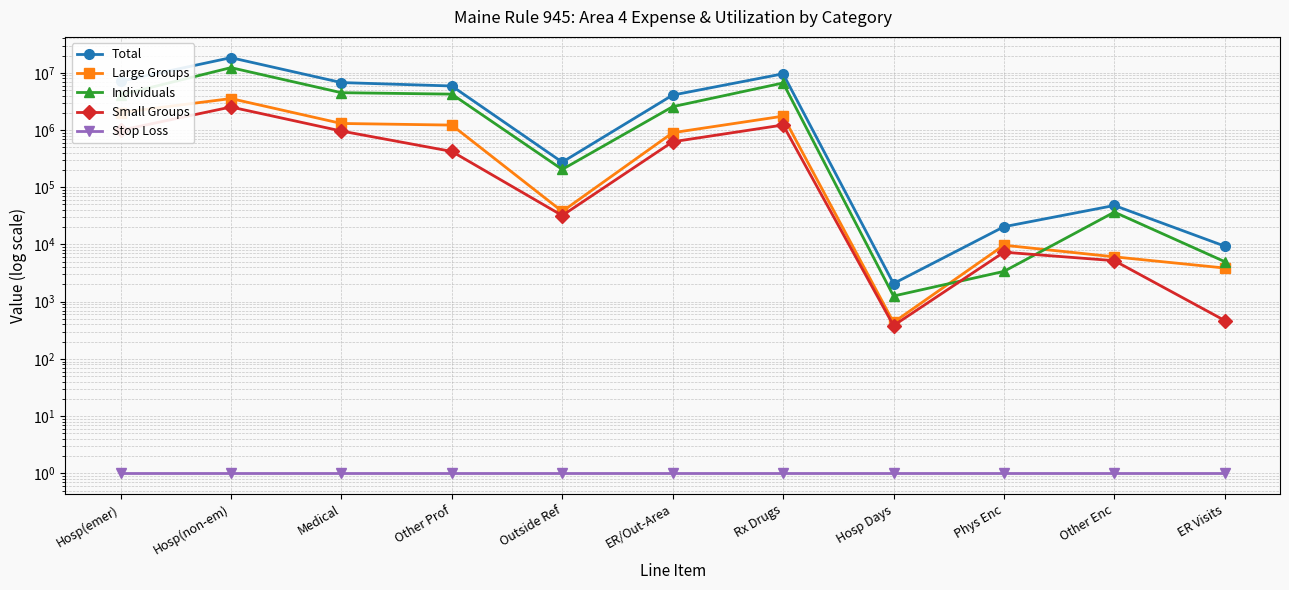

True or false: Individuals and Stop Loss intersect in this chart.

False